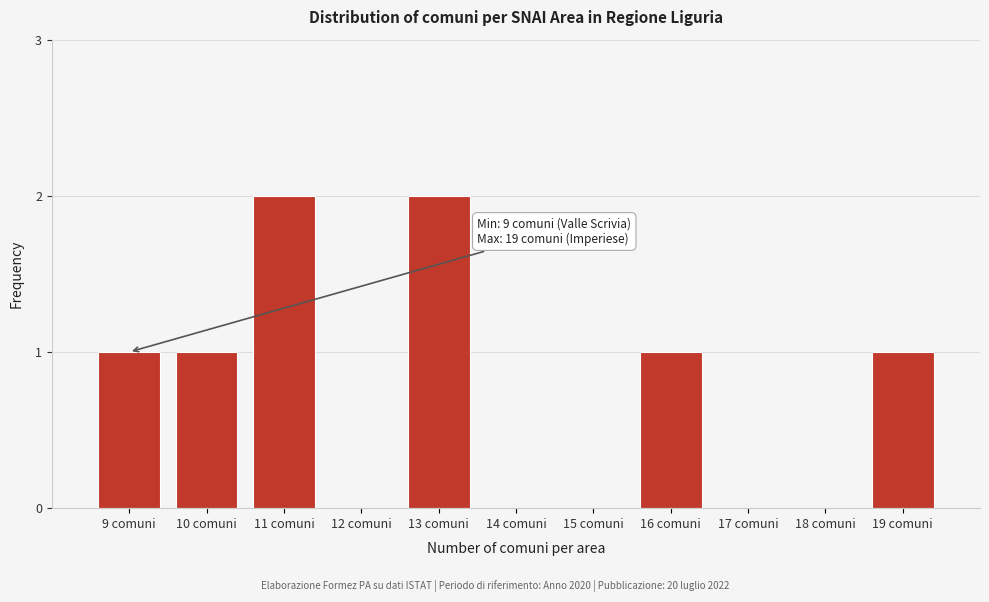

Reading left to right, transcribe all the data shown in this chart.

9 comuni=1	10 comuni=1	11 comuni=2	12 comuni=0	13 comuni=2	14 comuni=0	15 comuni=0	16 comuni=1	17 comuni=0	18 comuni=0	19 comuni=1